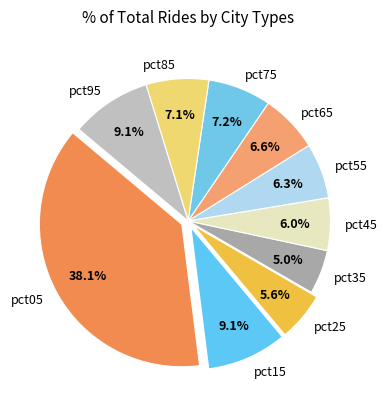

What portion of the pie excludes pct25?

94.4%